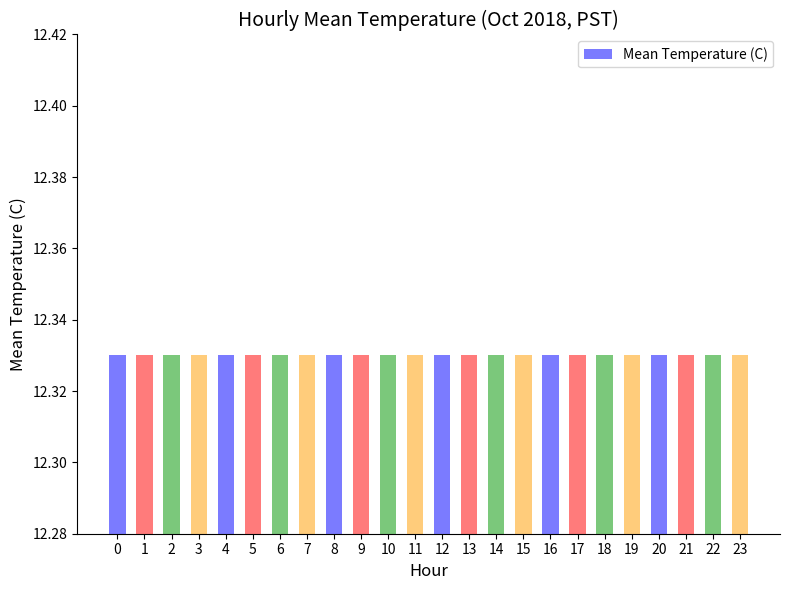

Rank the categories by value from lowest to highest.

20, 19, 18, 21, 17, 16, 15, 22, 14, 13, 12, 23, 11, 10, 9, 0, 8, 1, 7, 2, 6, 3, 5, 4